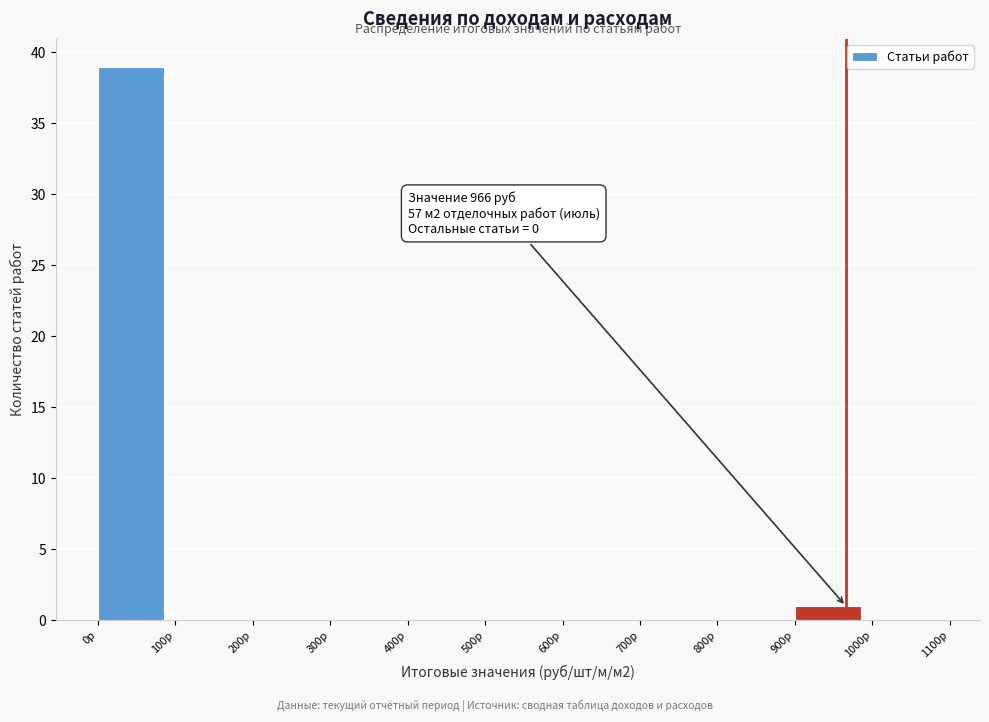

Which range on the x-axis has the tallest bar?

0 to 100